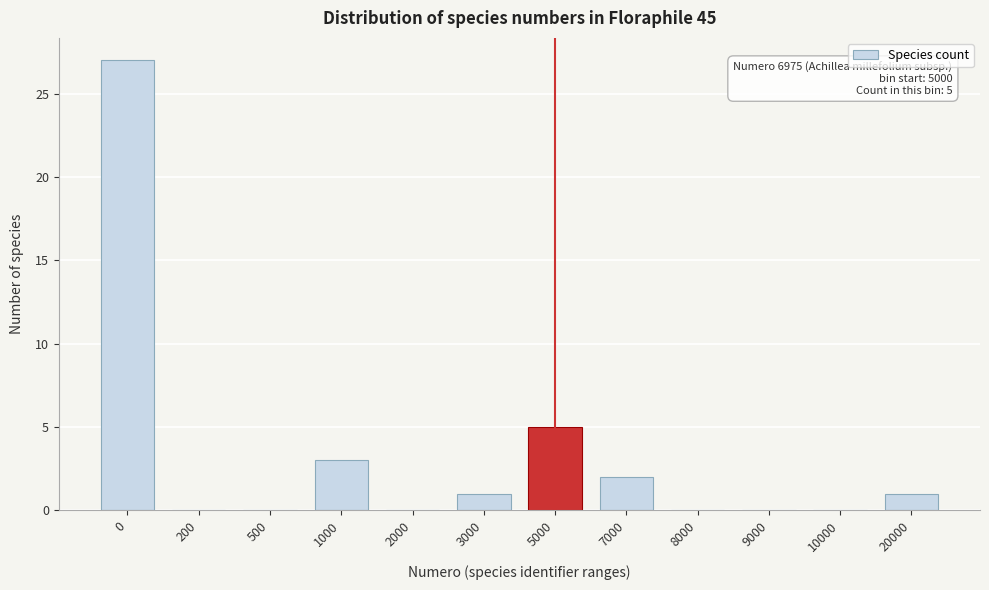

Reading left to right, what are all the values shown in this chart?

0=27	200=0	500=0	1000=3	2000=0	3000=1	5000=5	7000=2	8000=0	9000=0	10000=0	20000=1